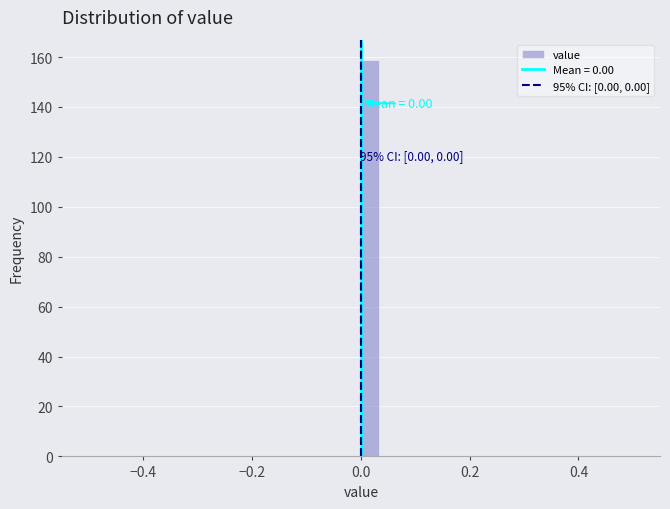

Read against the x-axis, roughly where is the centre of the tallest bar?

0.02